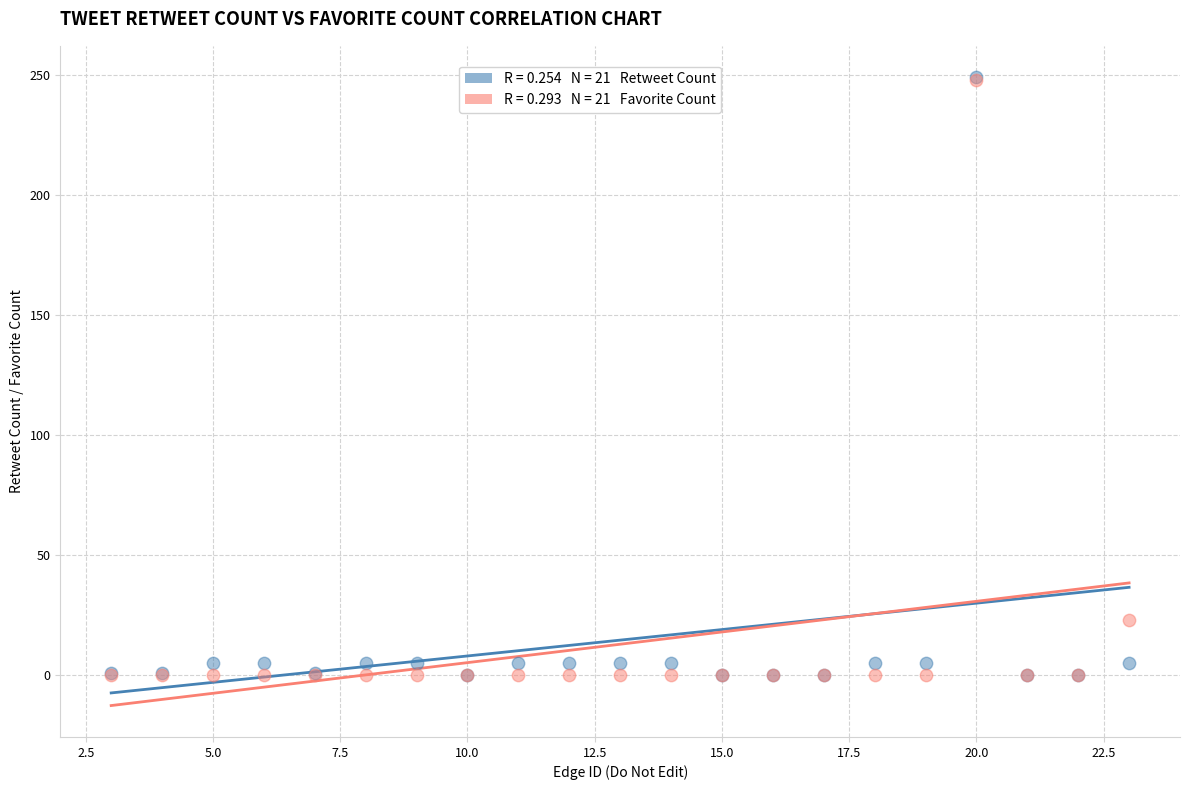

Across all series, what Y value is closest to 124?

23